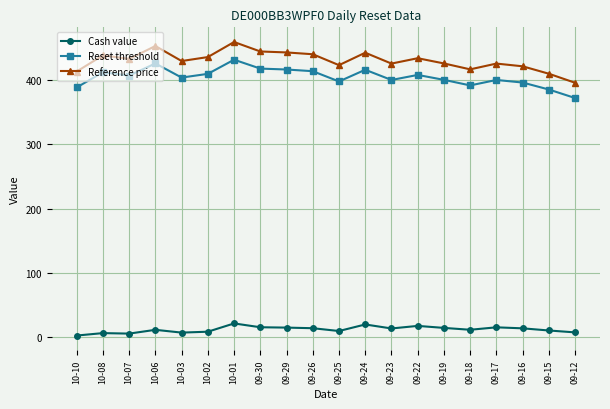

What is the label of the 19th point from the right?

10-08